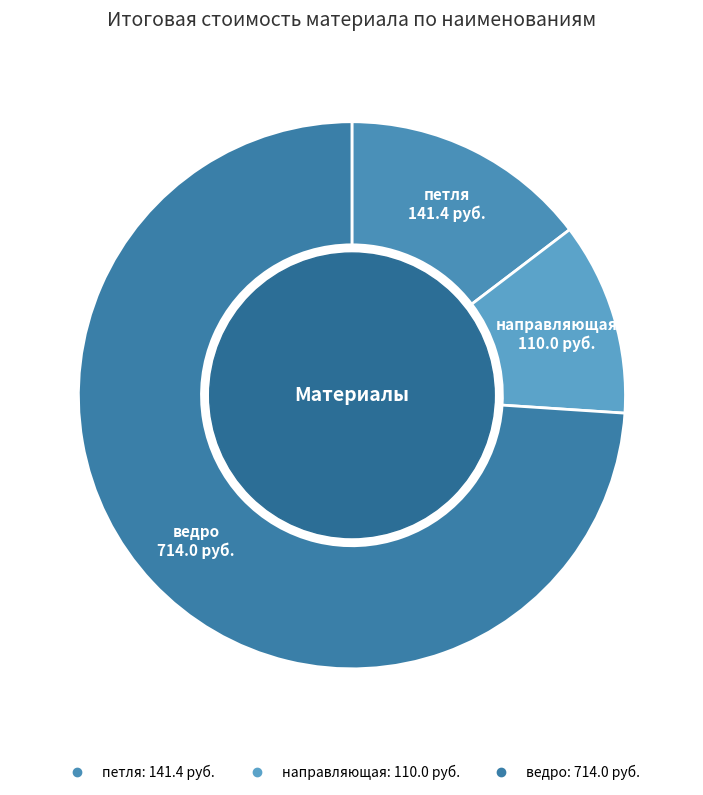

Between направляющая and петля, which is larger?

петля